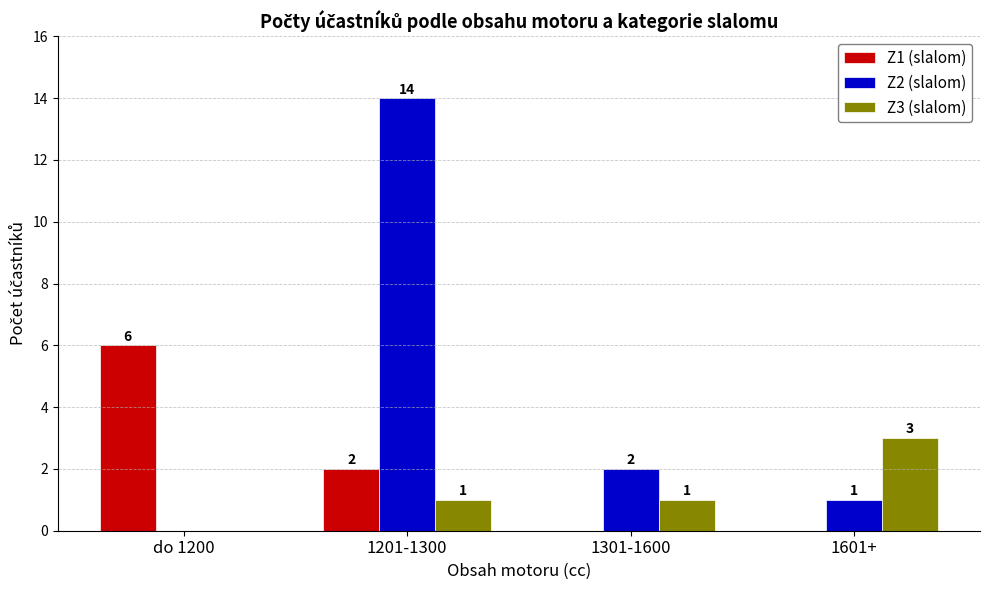

What is the total value across all series at 1601+?

4